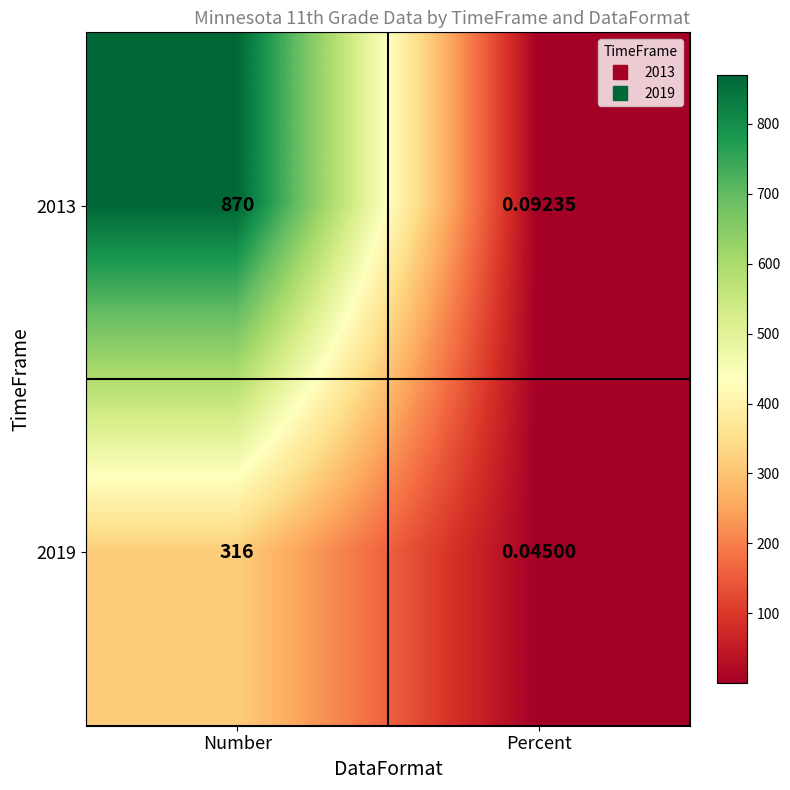

At which category is the sum across all series the highest?

Number